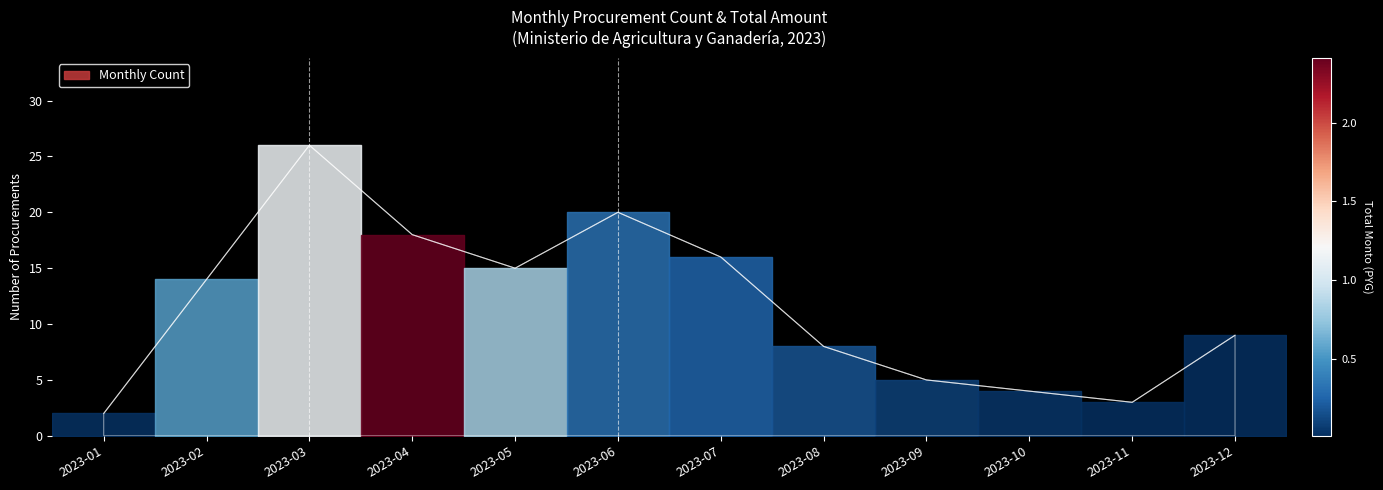

Is this an area chart (filled region under the line)?

No